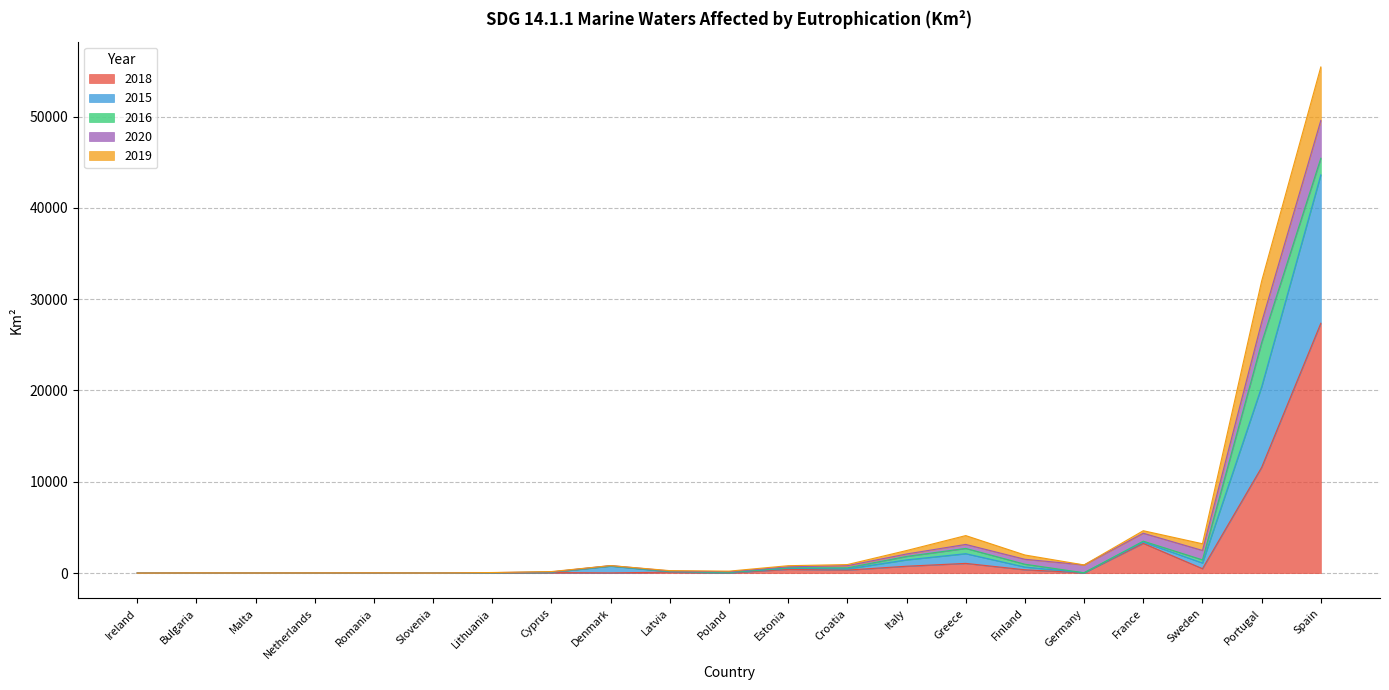

True or false: 2019 and 2015 cross at least once.

False